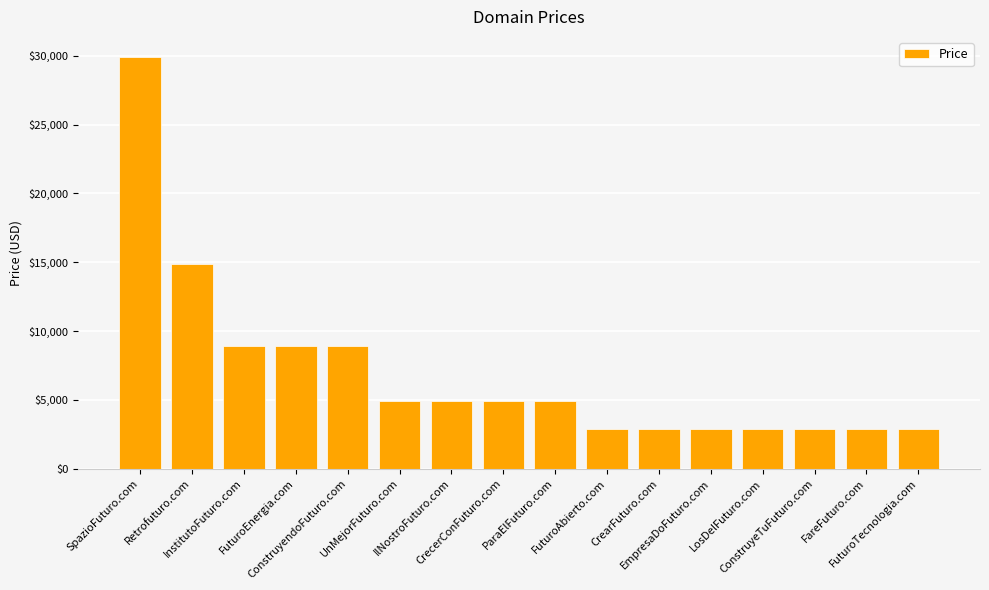

Are the bars horizontal?

No